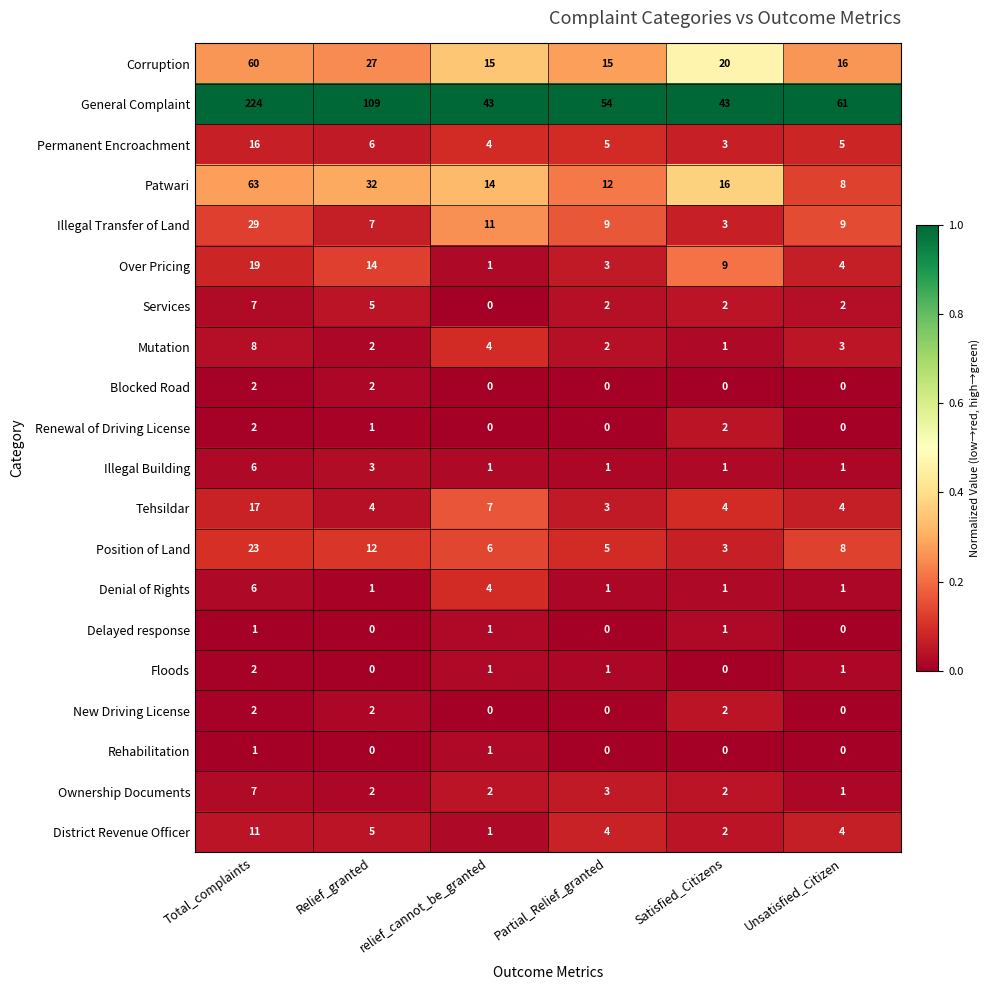

True or false: New Driving License has a value of 0 at Unsatisfied_Citizen.

True